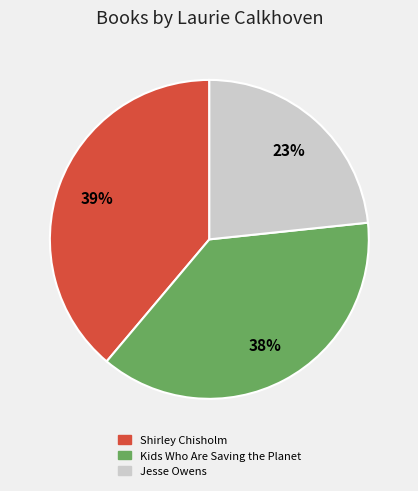

Which has a higher value, Kids Who Are Saving the Planet or Shirley Chisholm?

Shirley Chisholm